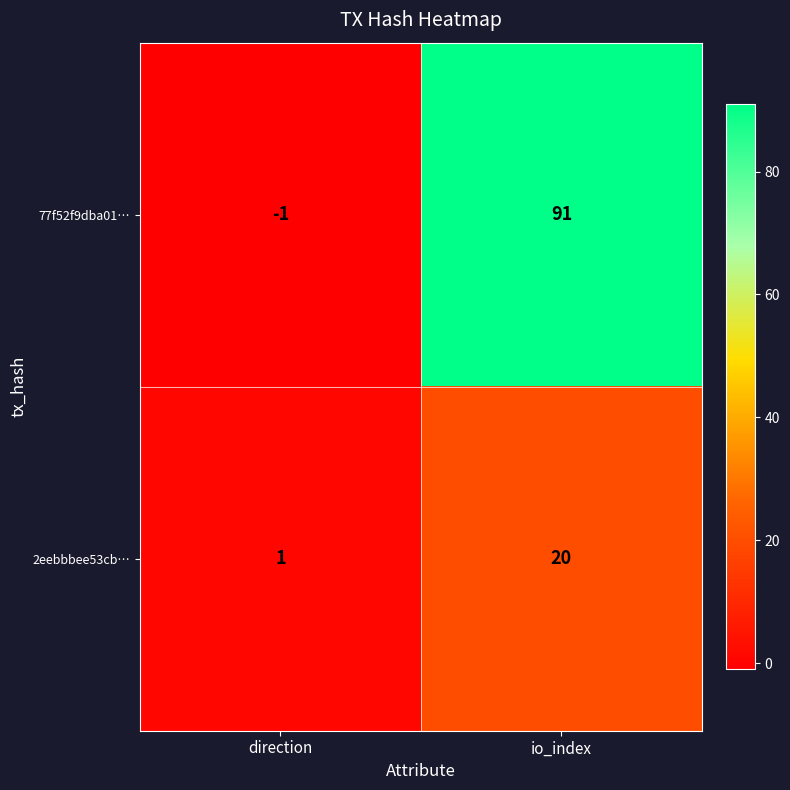

What is the minimum value shown in the chart?

-1